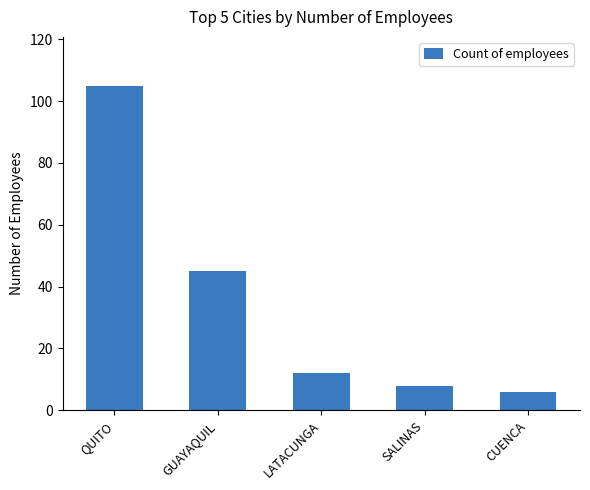

Which has a higher value, SALINAS or CUENCA?

SALINAS